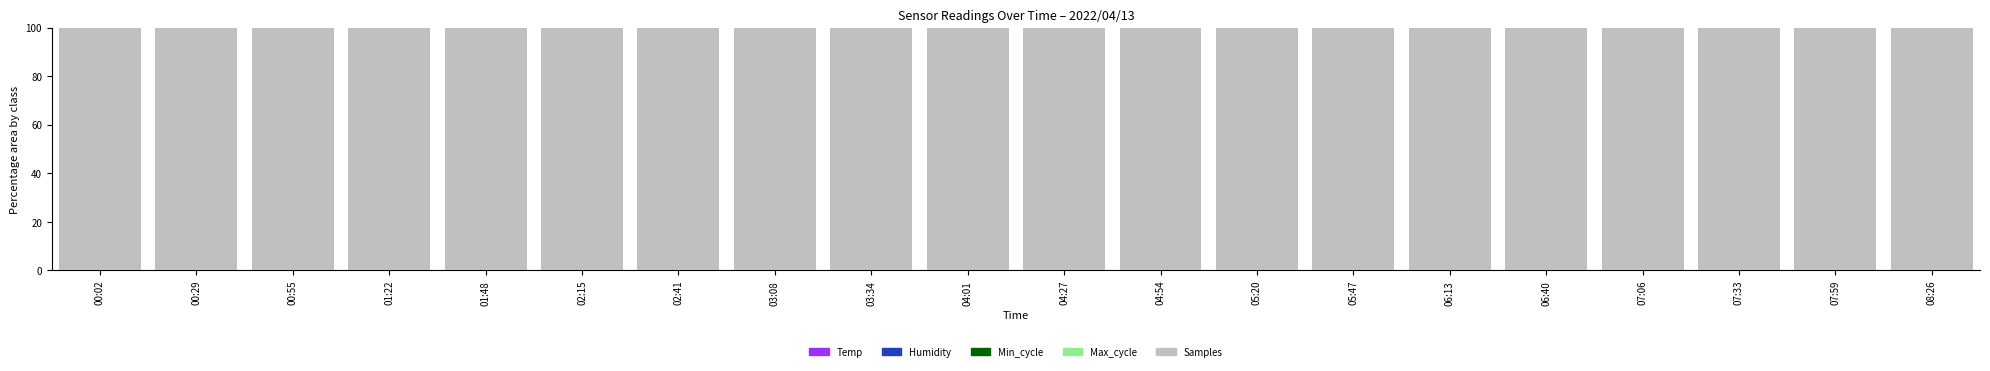

How many data points does each series have?

20